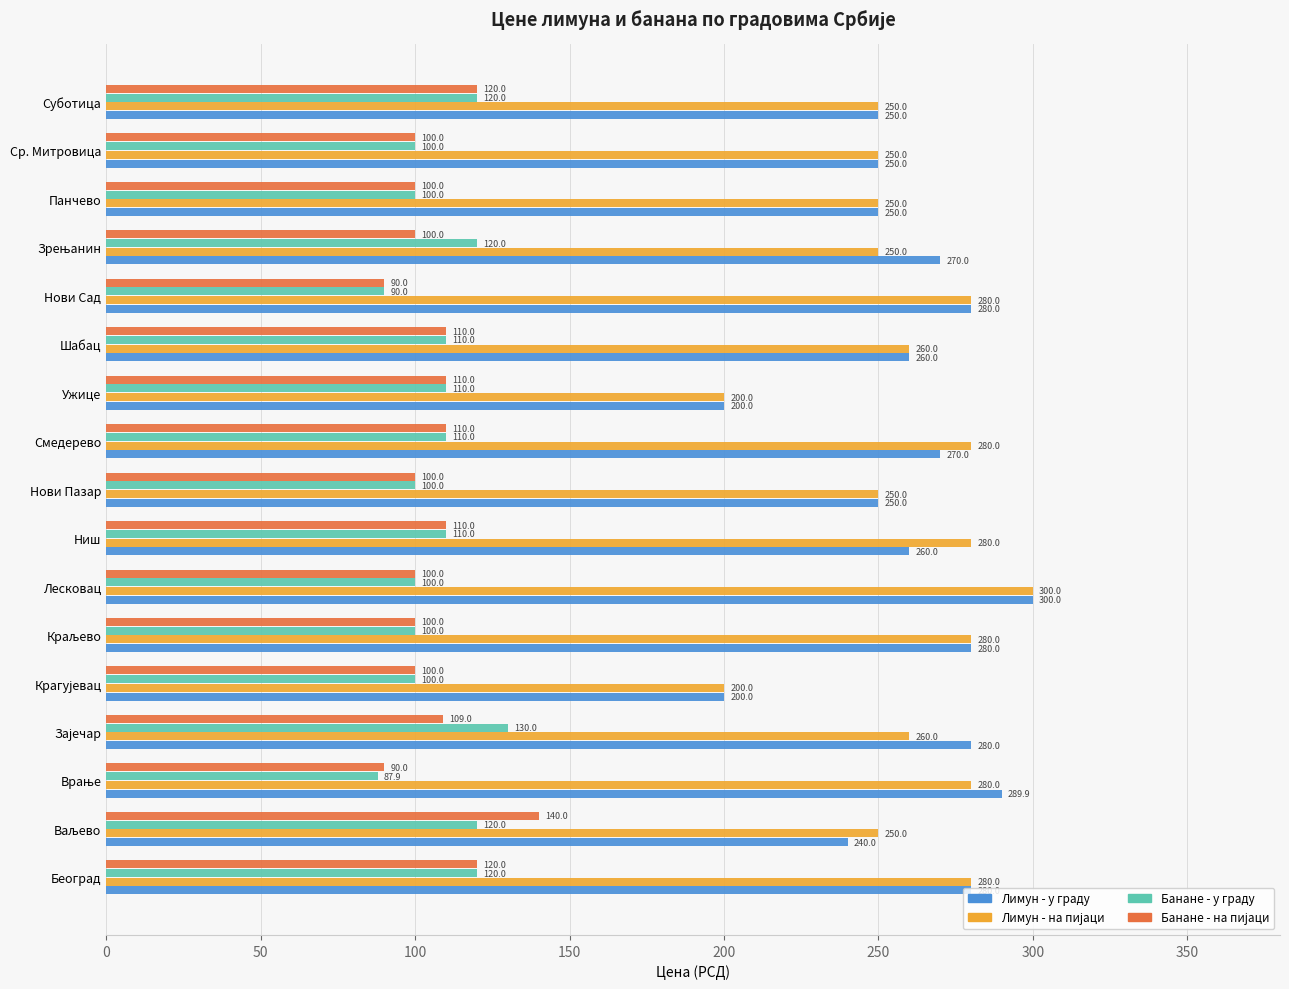

At how many categories does at least one series exceed 179?

17